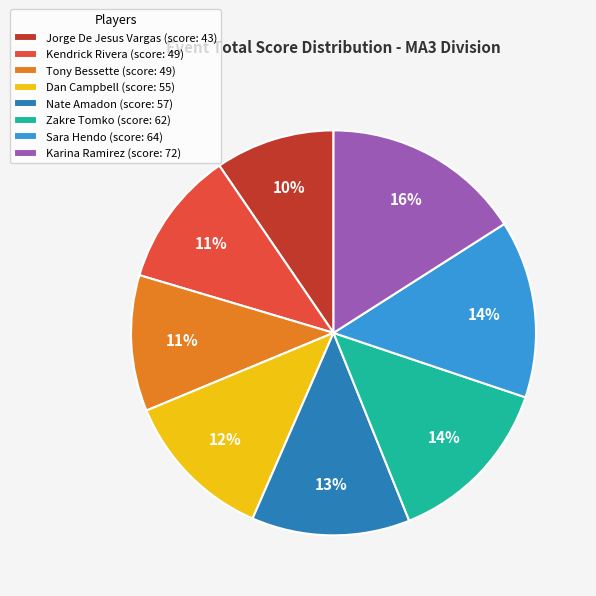

True or false: Kendrick Rivera (score: 49) accounts for 25% of the total.

False